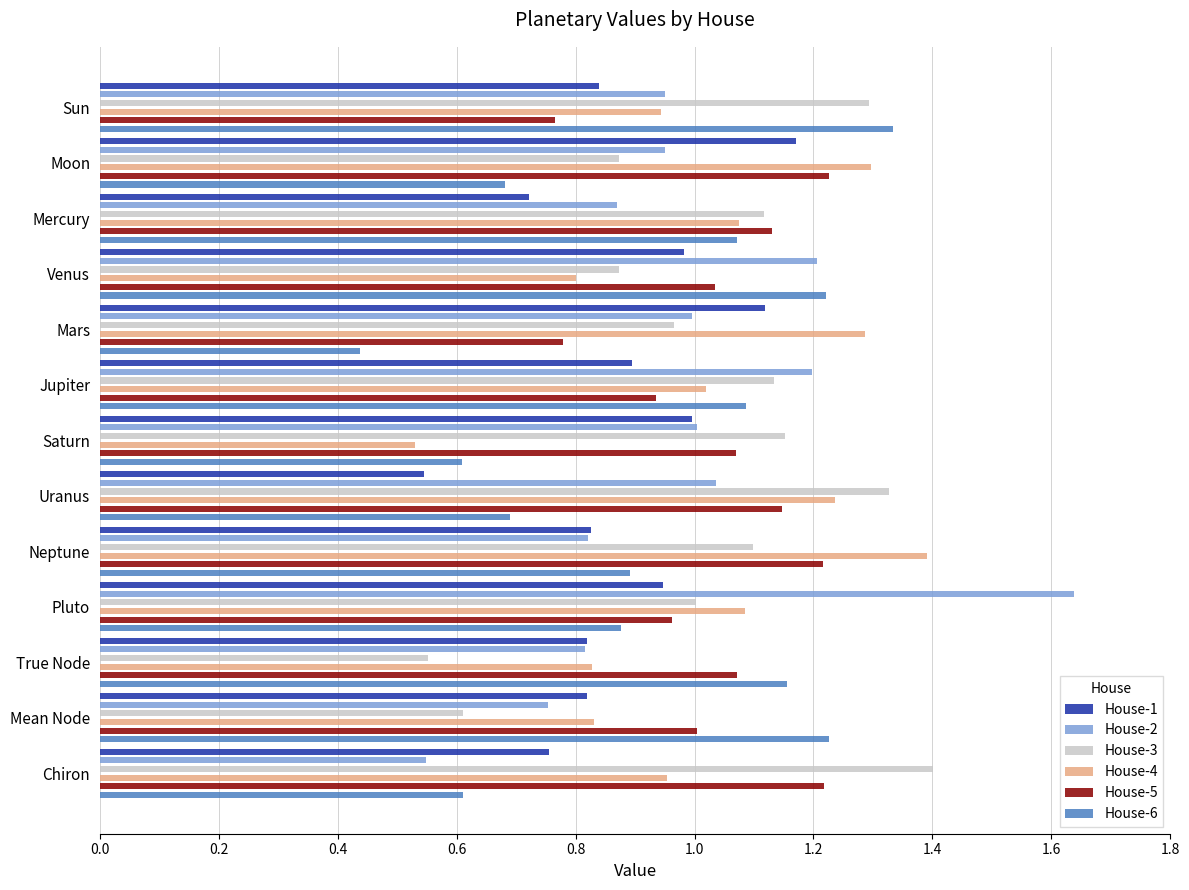

True or false: House-1 has a value of 0.8 at True Node.

True